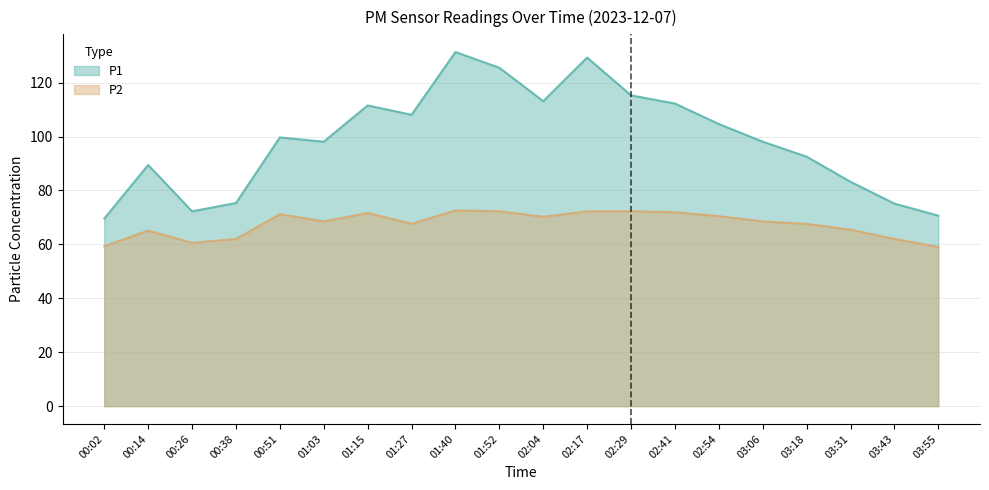

What is the minimum value for P1?

69.6